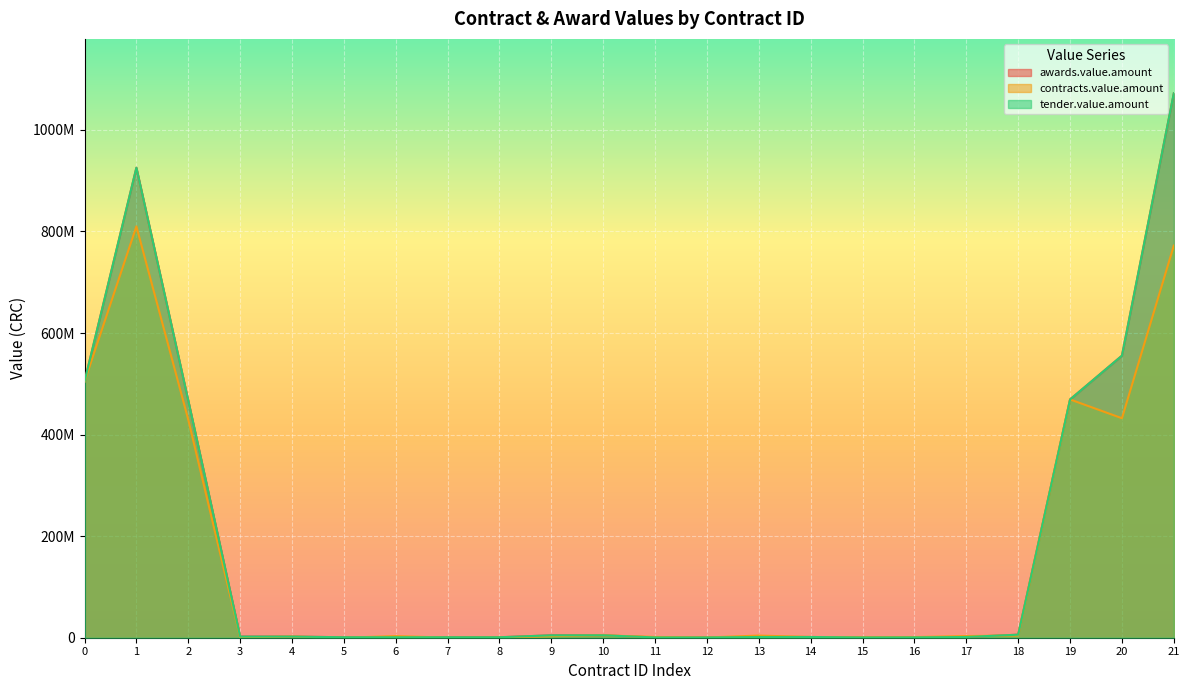

After their last crossing, which series has the higher values: awards.value.amount or contracts.value.amount?

awards.value.amount